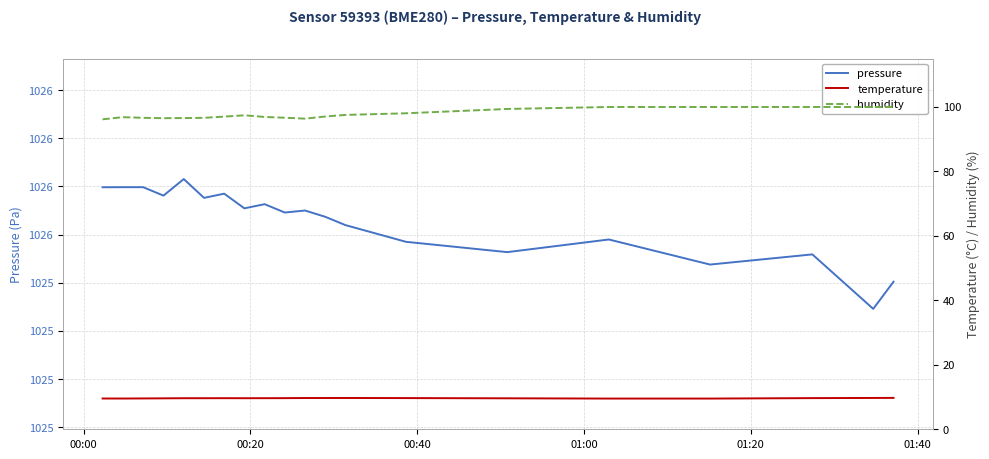

Which series has the largest range (max minus min)?

pressure